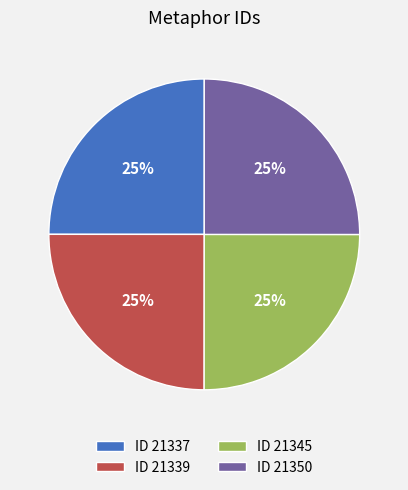

How many segments does this pie chart have?

4